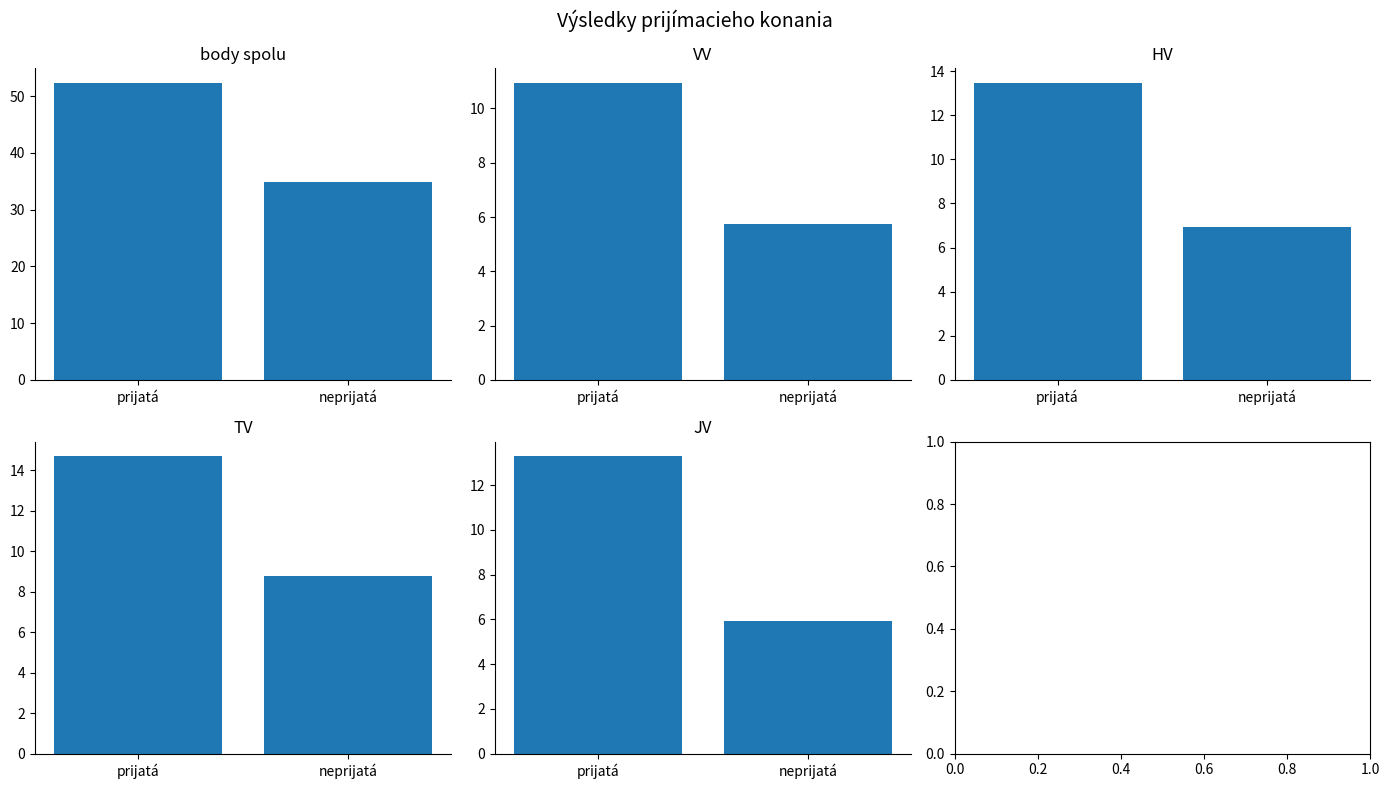

At which label is VV closest to 8?

neprijatá